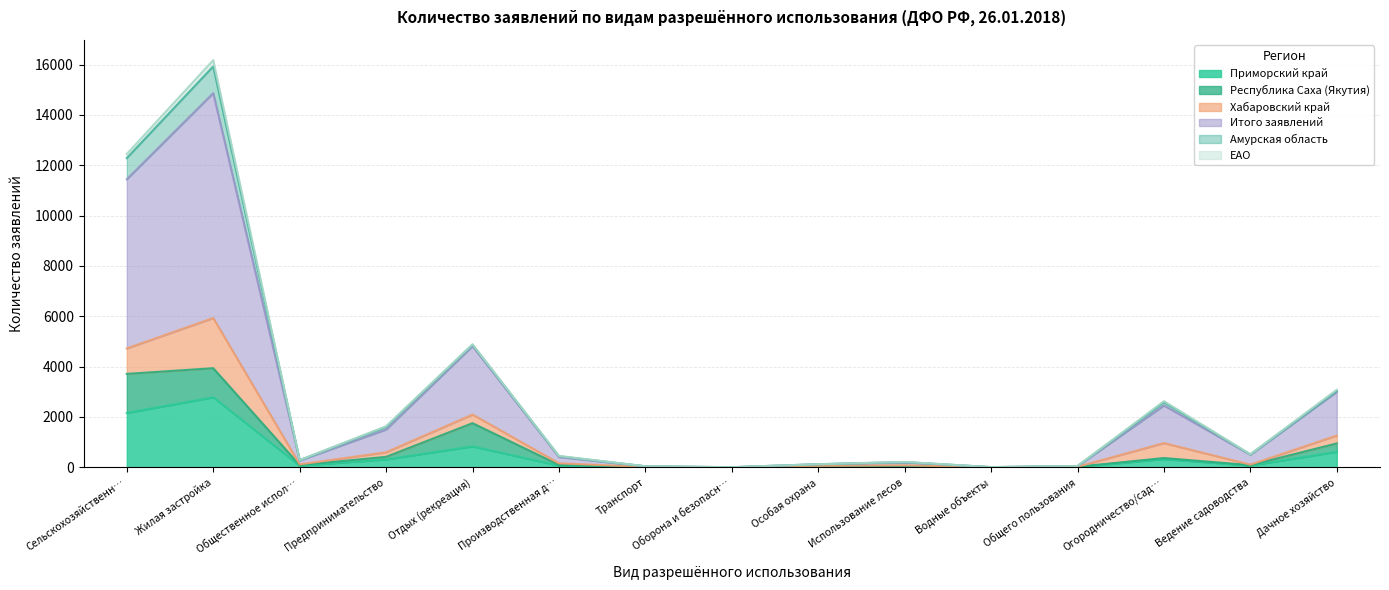

At which label does Приморский край reach its peak?

Жилая застройка